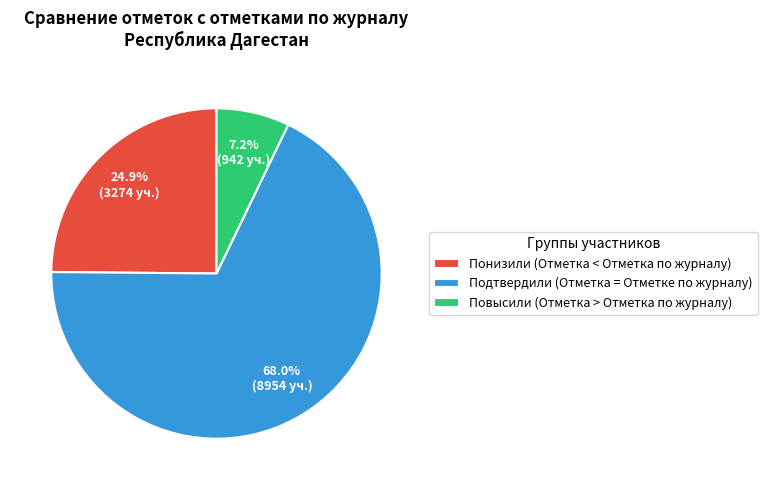

What percentage is the Подтвердили (Отметка = Отметке по журналу) slice, to the nearest percent?

68%